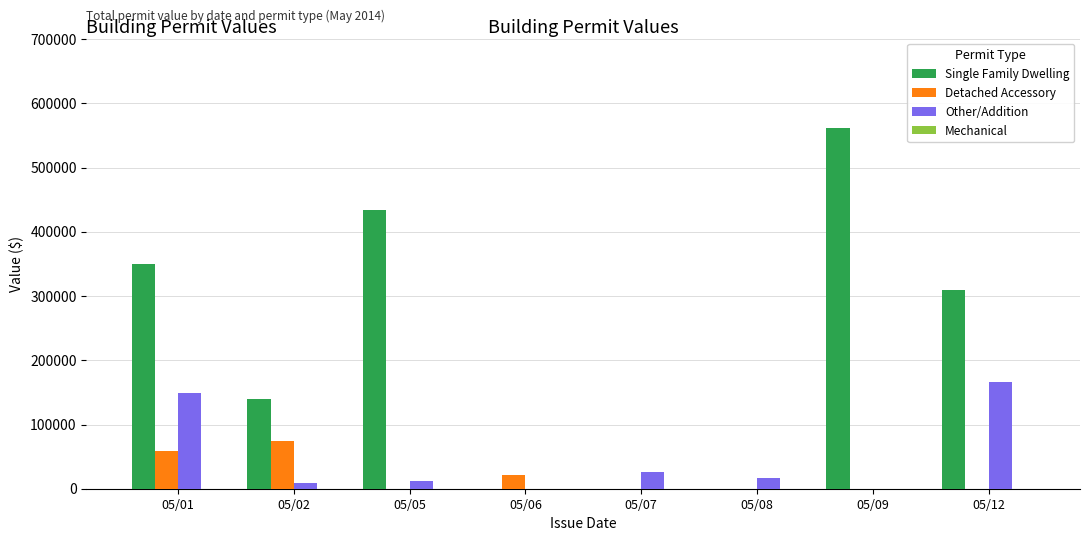

Is it true that Other/Addition equals 11856 at 05/05?

True